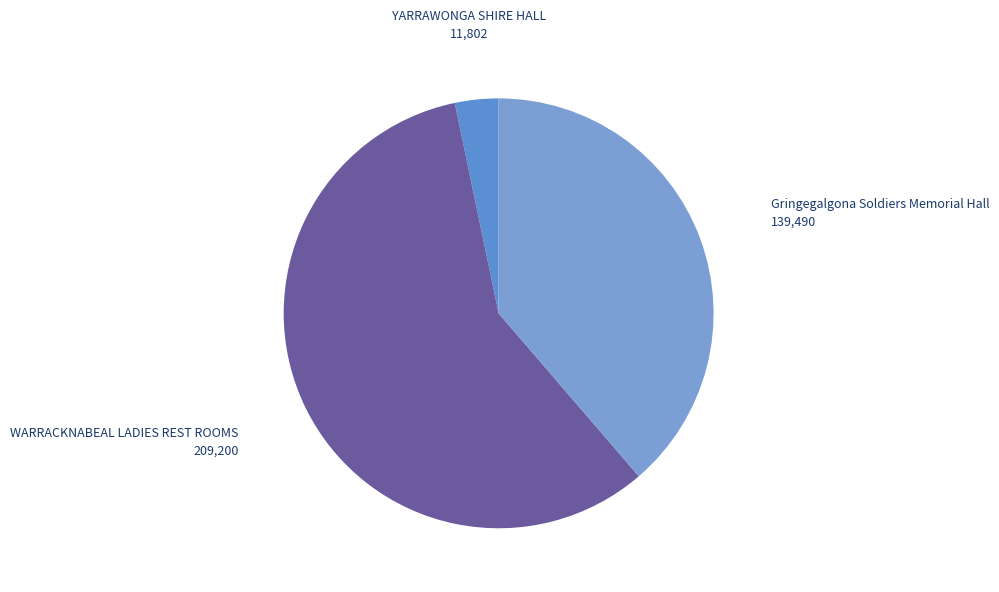

The WARRACKNABEAL LADIES REST ROOMS slice represents 58% of the pie. True or false?

True